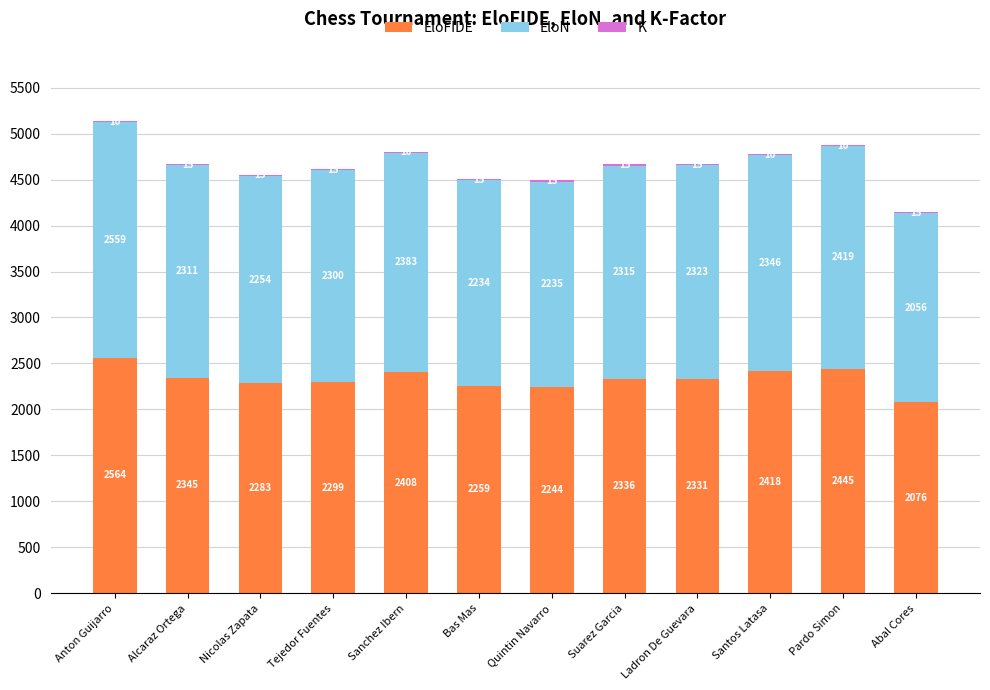

What is the sum of the EloFIDE values at Suarez Garcia and Santos Latasa?

4754